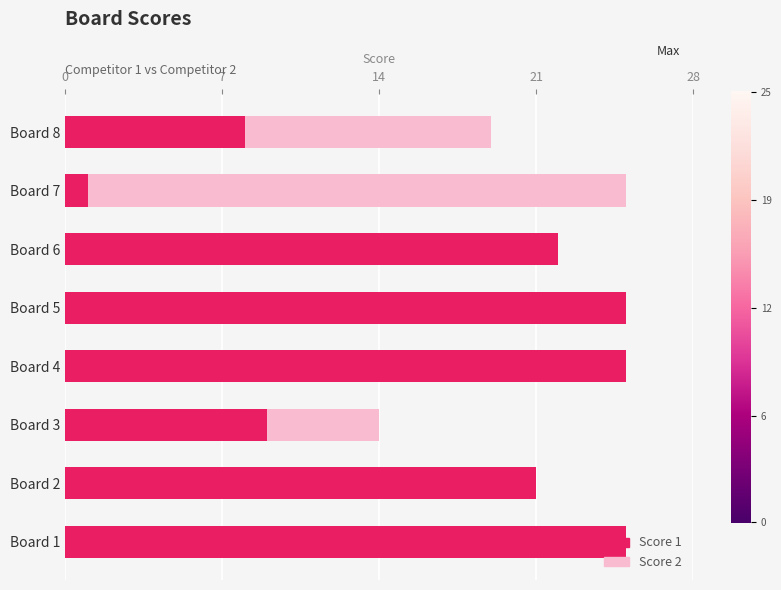

What is the sum of all Score 2 values?

91